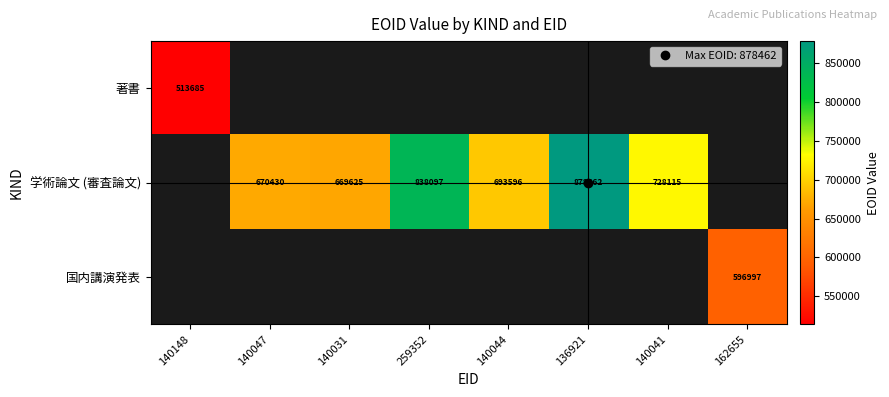

True or false: 国内講演発表 has a value of 596997.0 at 162655.

True